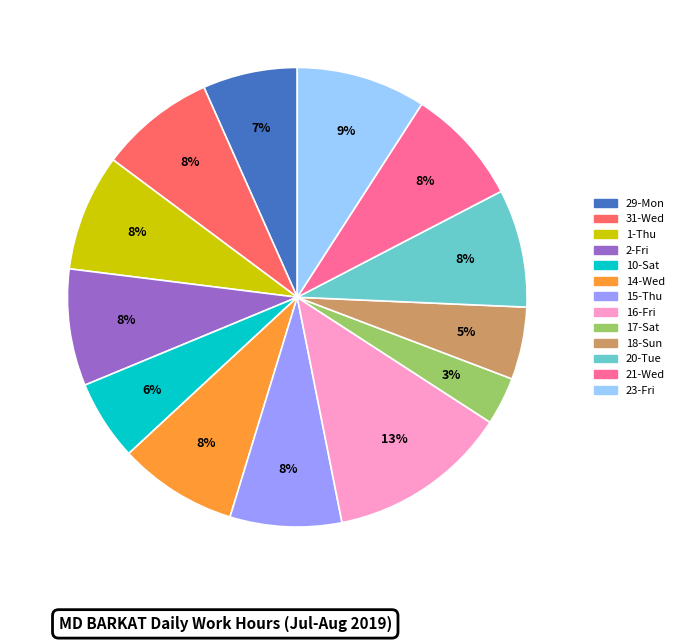

The 20-Tue slice represents 8% of the pie. True or false?

True